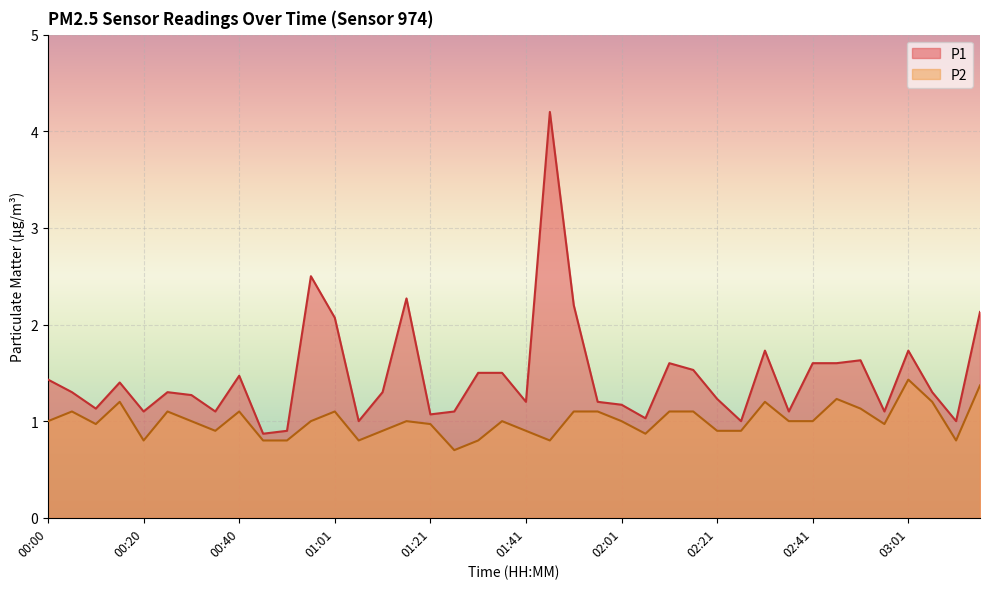

Reading left to right, transcribe all the data shown in this chart.

P1: 00:00=1.4	00:05=1.3	00:10=1.1	00:15=1.4	00:20=1.1	00:25=1.3	00:30=1.3	00:35=1.1	00:40=1.5	00:45=0.9	00:50=0.9	00:55=2.5	01:01=2.1	01:06=1.0	01:11=1.3	01:16=2.3	01:21=1.1	01:26=1.1	01:31=1.5	01:36=1.5	01:41=1.2	01:46=4.2	01:51=2.2	01:56=1.2	02:01=1.2	02:06=1.0	02:11=1.6	02:16=1.5	02:21=1.2	02:26=1.0	02:31=1.7	02:36=1.1	02:41=1.6	02:46=1.6	02:51=1.6	02:56=1.1	03:01=1.7	03:06=1.3	03:11=1.0	03:17=2.1
P2: 00:00=1.0	00:05=1.1	00:10=1.0	00:15=1.2	00:20=0.8	00:25=1.1	00:30=1.0	00:35=0.9	00:40=1.1	00:45=0.8	00:50=0.8	00:55=1.0	01:01=1.1	01:06=0.8	01:11=0.9	01:16=1.0	01:21=1.0	01:26=0.7	01:31=0.8	01:36=1.0	01:41=0.9	01:46=0.8	01:51=1.1	01:56=1.1	02:01=1.0	02:06=0.9	02:11=1.1	02:16=1.1	02:21=0.9	02:26=0.9	02:31=1.2	02:36=1.0	02:41=1.0	02:46=1.2	02:51=1.1	02:56=1.0	03:01=1.4	03:06=1.2	03:11=0.8	03:17=1.4